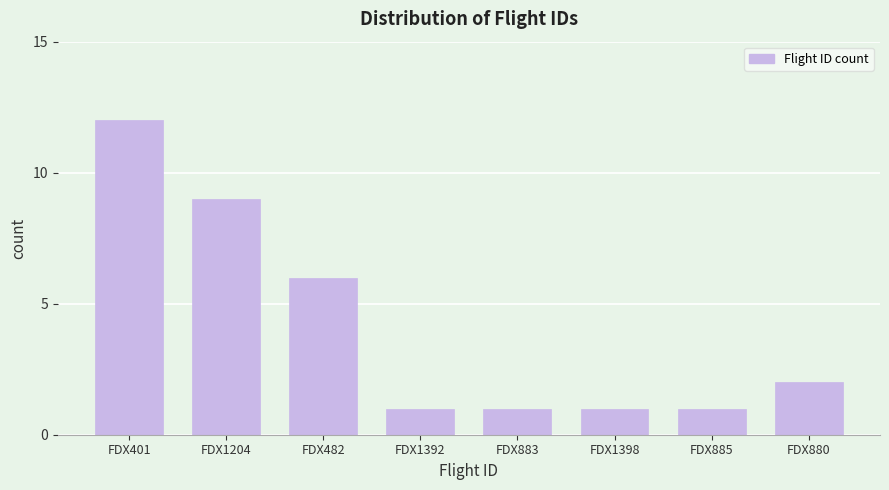

Reading left to right, list all the values displayed in this chart.

12	9	6	1	1	1	1	2